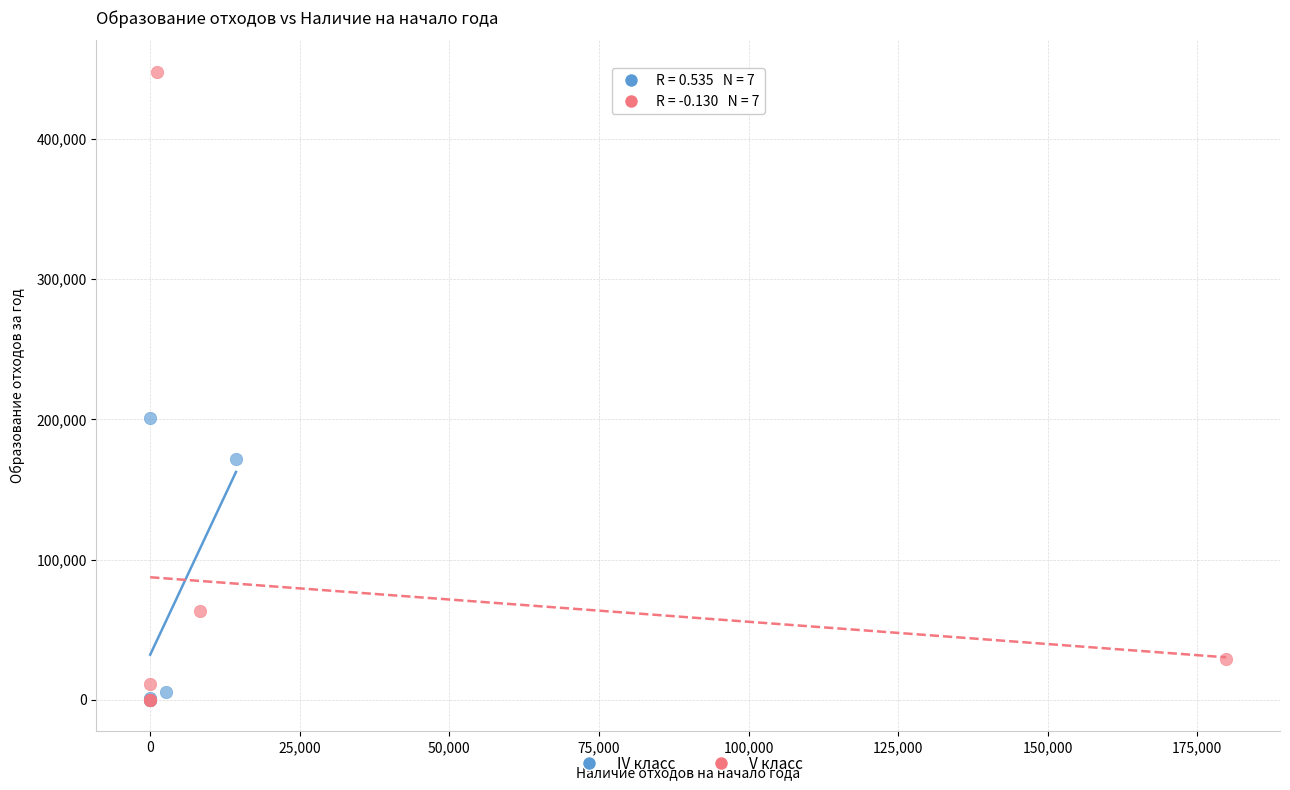

Which series has the largest Y range (max minus min)?

V класс